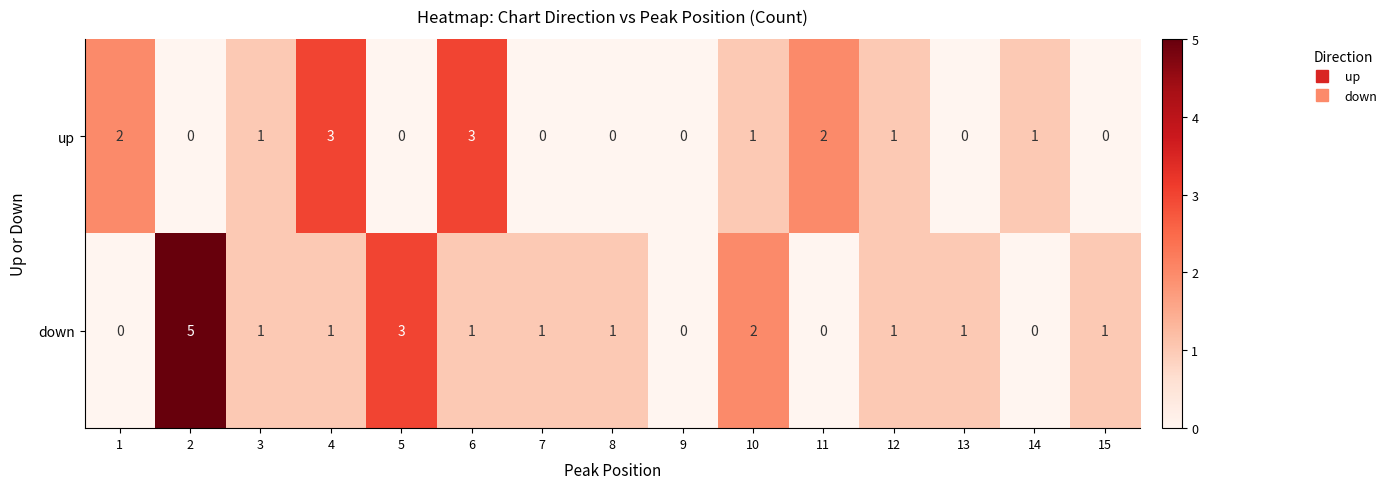

What is the sum of all up values?

14